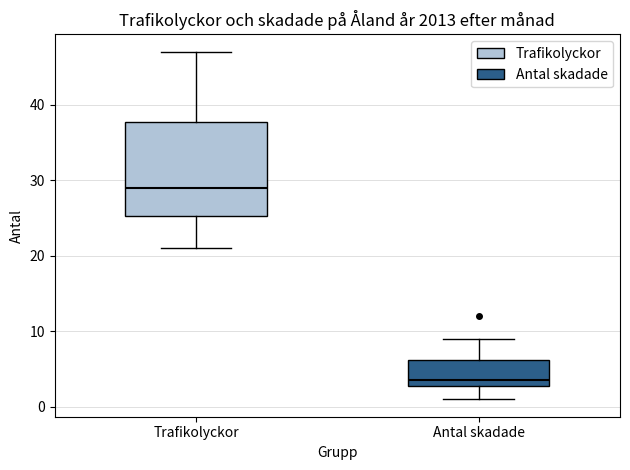

Reading left to right, read every box against the y-axis: the position of its median line, the range the box covers, and the ends of its whiskers. The values are not printed on the chart, so give them approximately, as read against the axis.

Trafikolyckor: median 29, box 25 to 38, whiskers 21 to 47
Antal skadade: median 4, box 3 to 6, whiskers 1 to 9